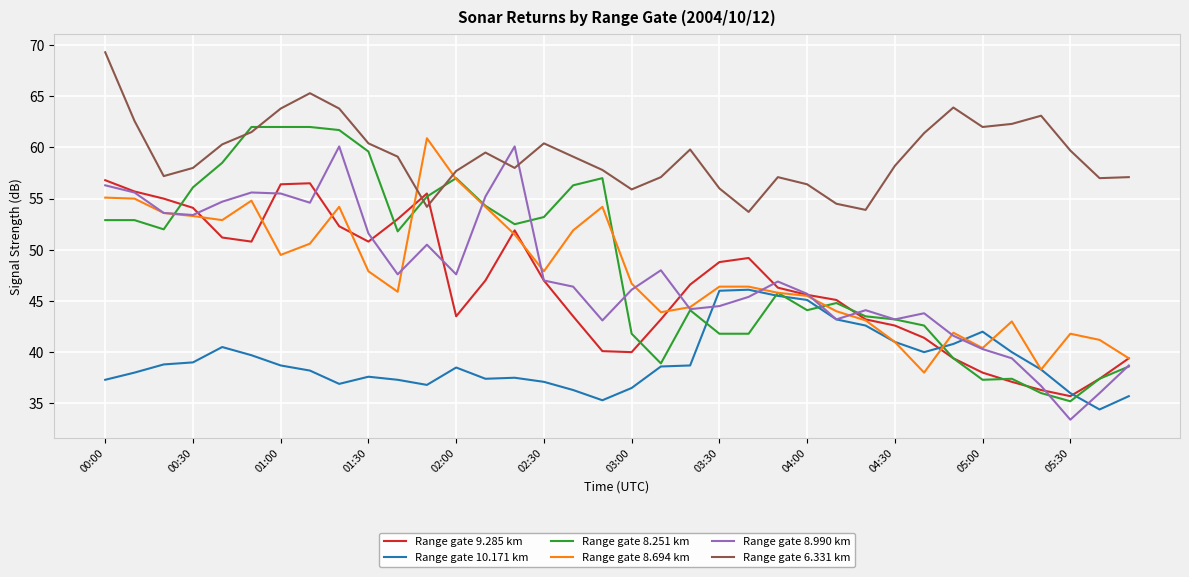

List the series in order of their peak value, lowest first.

Range gate 10.171 km, Range gate 9.285 km, Range gate 8.990 km, Range gate 8.694 km, Range gate 8.251 km, Range gate 6.331 km